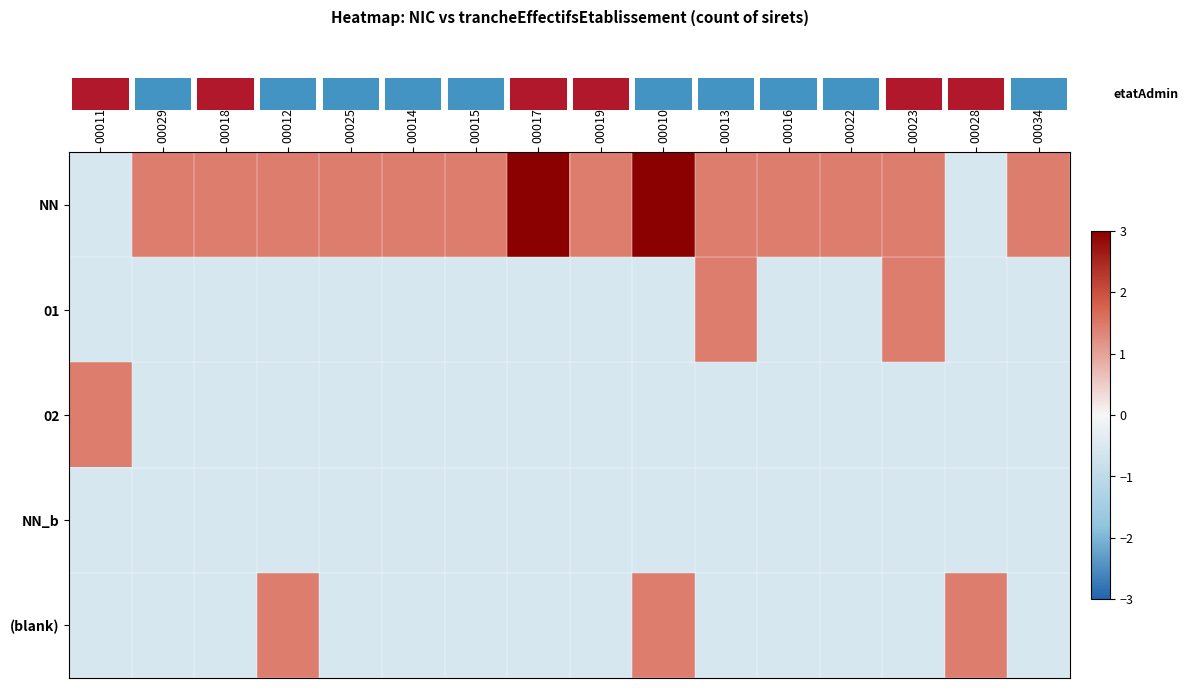

What is the minimum value shown in the chart?

-0.6